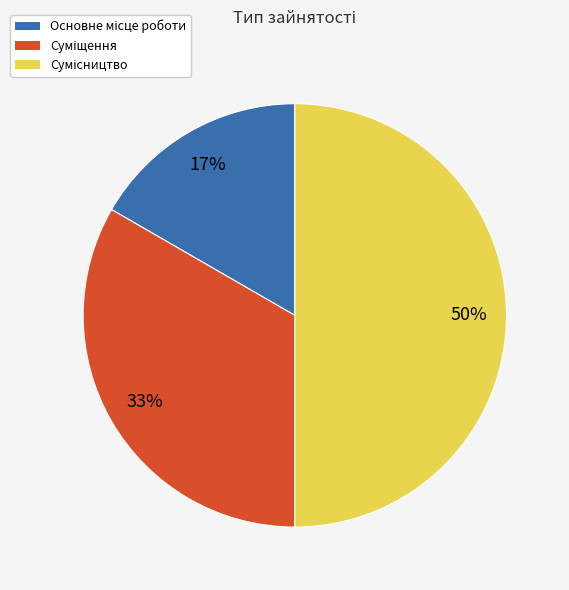

To the nearest percent, what is the average slice percentage?

33%